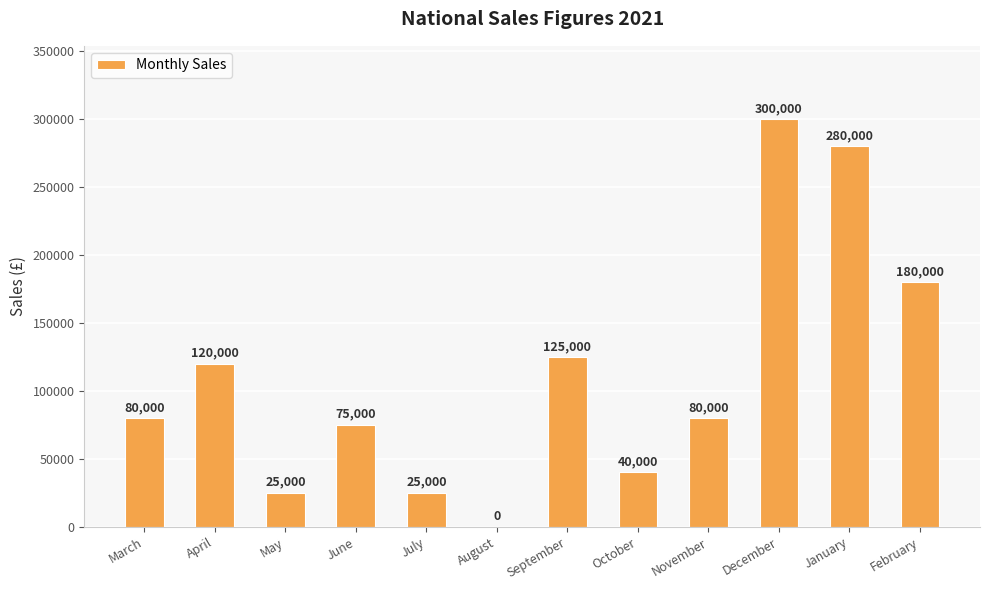

What is the difference between the values at February and November?

100000